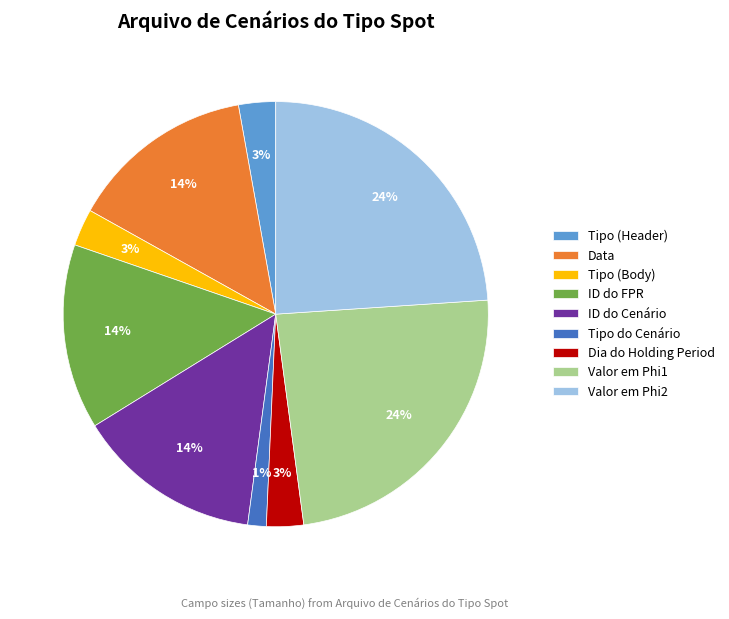

What percentage is the Tipo (Header) slice, to the nearest percent?

3%